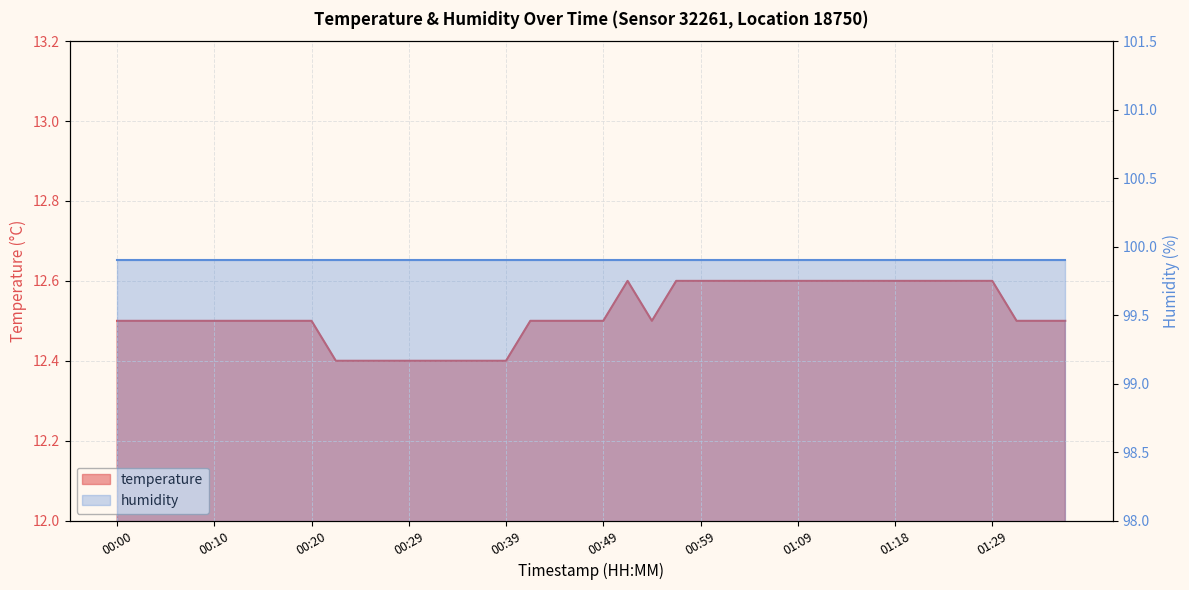

What is the sum of the values at 01:11 and 01:16?

25.2